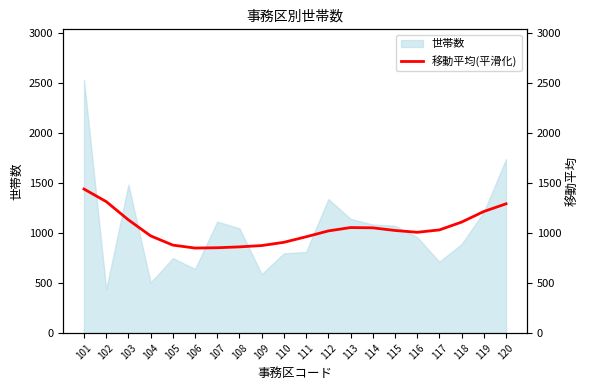

At which label does the data first exceed 1024?

101